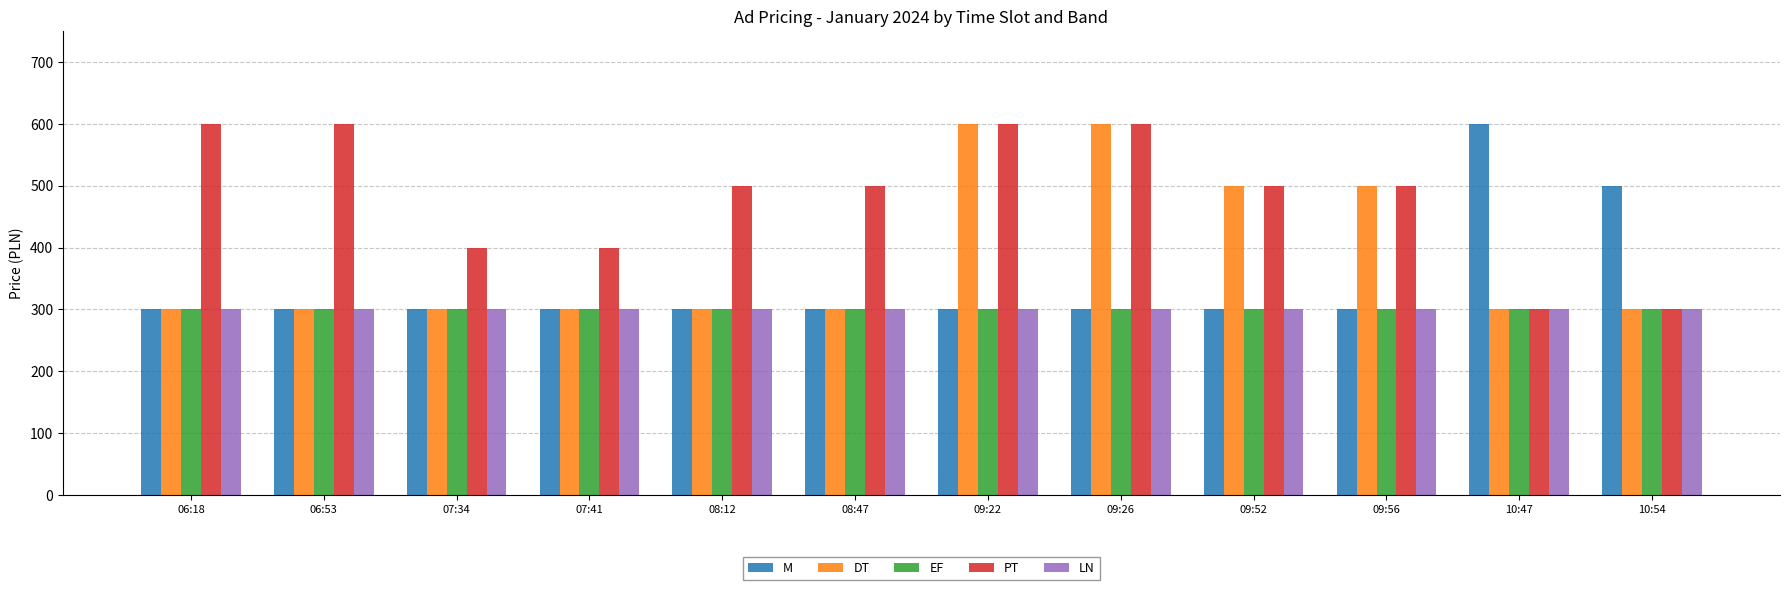

What are all the series names shown in the legend?

M, DT, EF, PT, LN